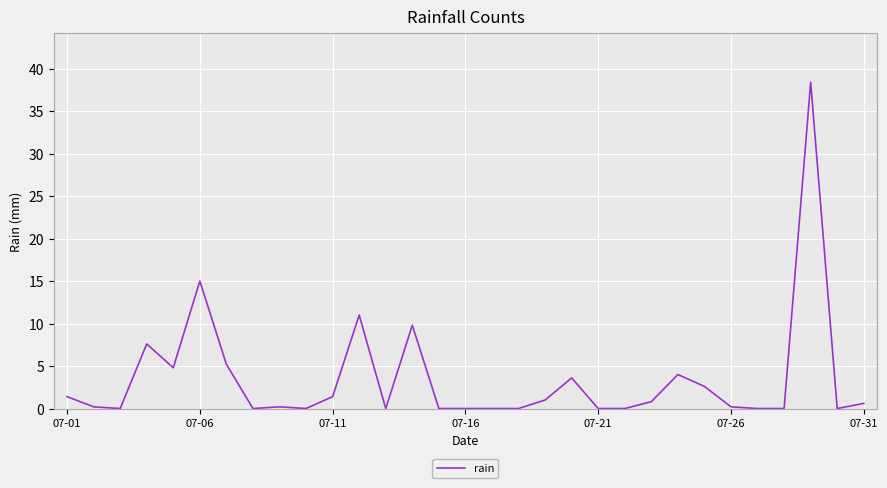

What is the greatest value displayed?

38.4